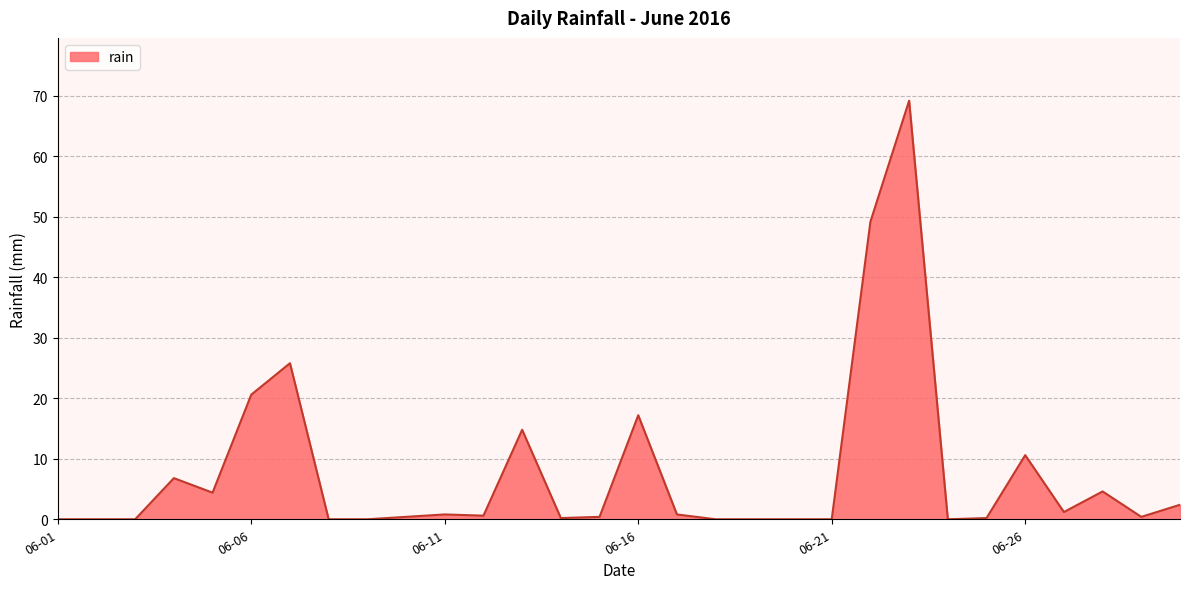

What is the maximum value shown in the chart?

69.2